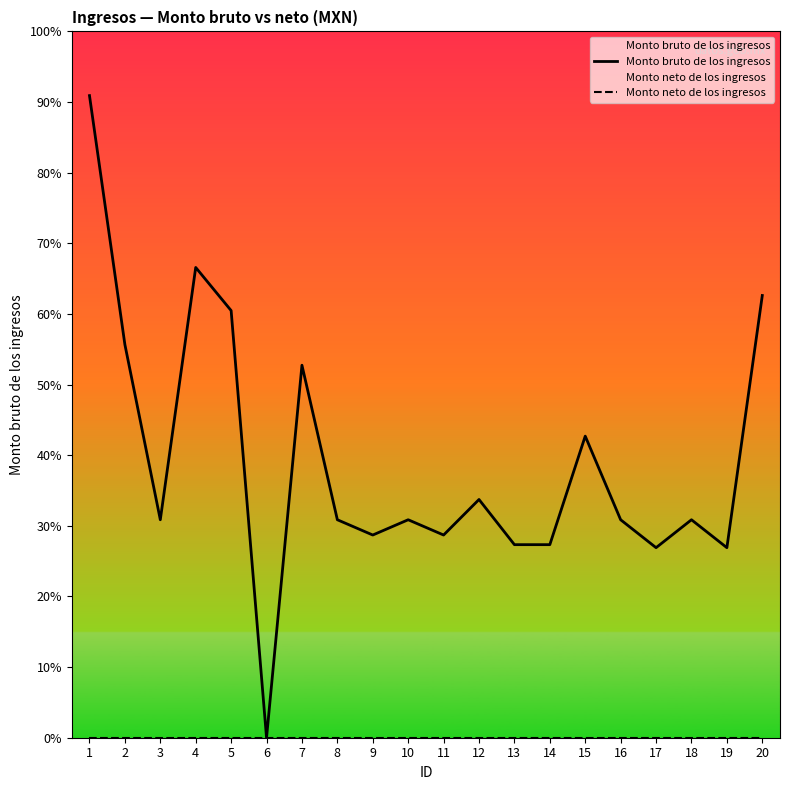

Rank the series by their average value, from lowest to highest.

Monto neto de los ingresos, Monto bruto de los ingresos